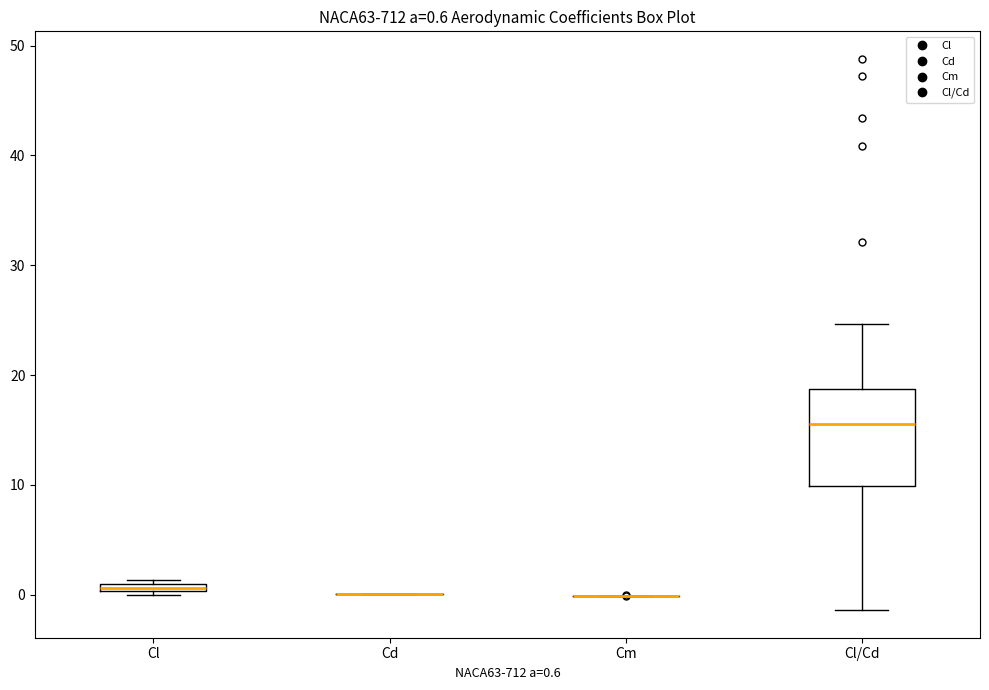

Which box is the tallest, from its lower edge to its upper edge?

Cl/Cd